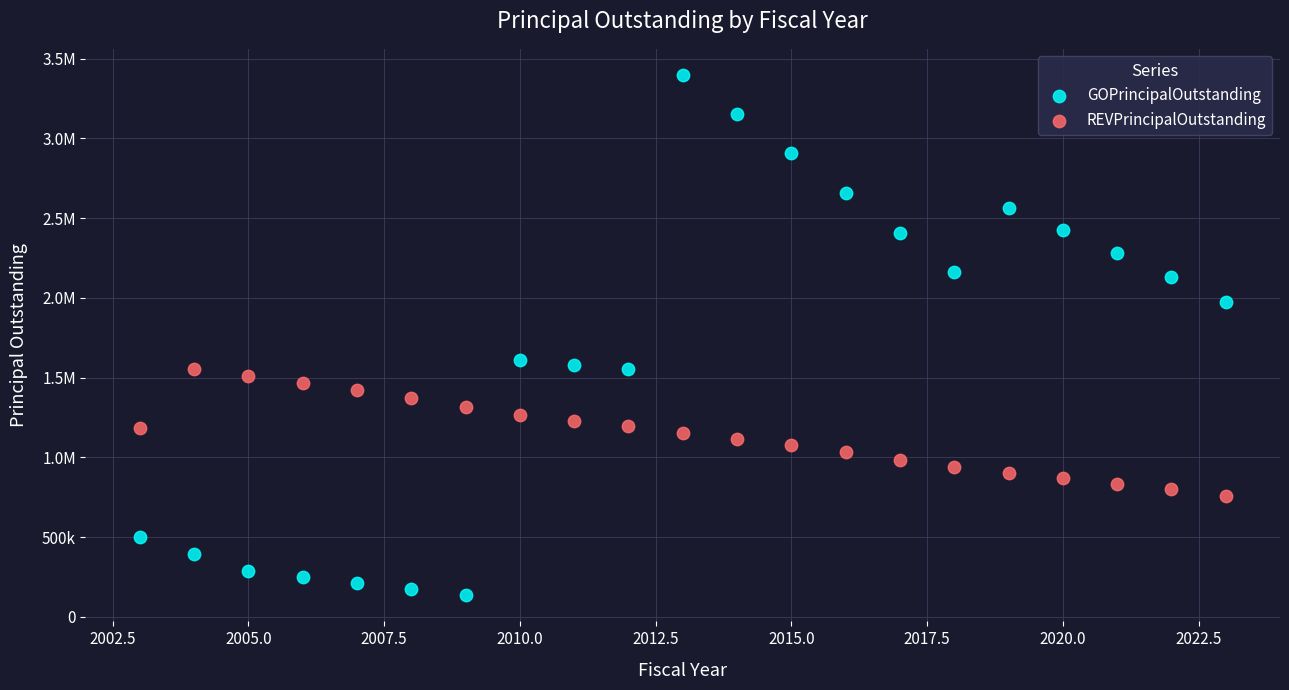

What are all the series names shown in the legend?

GOPrincipalOutstanding, REVPrincipalOutstanding